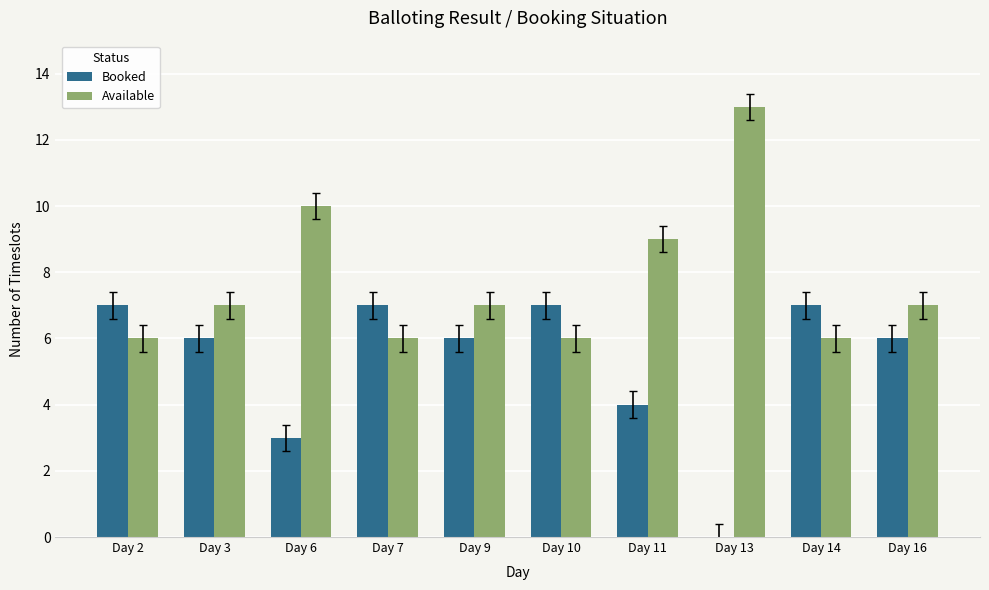

Reading left to right, list all the values displayed in this chart.

Booked: Day 2=7	Day 3=6	Day 6=3	Day 7=7	Day 9=6	Day 10=7	Day 11=4	Day 13=0	Day 14=7	Day 16=6
Available: Day 2=6	Day 3=7	Day 6=10	Day 7=6	Day 9=7	Day 10=6	Day 11=9	Day 13=13	Day 14=6	Day 16=7